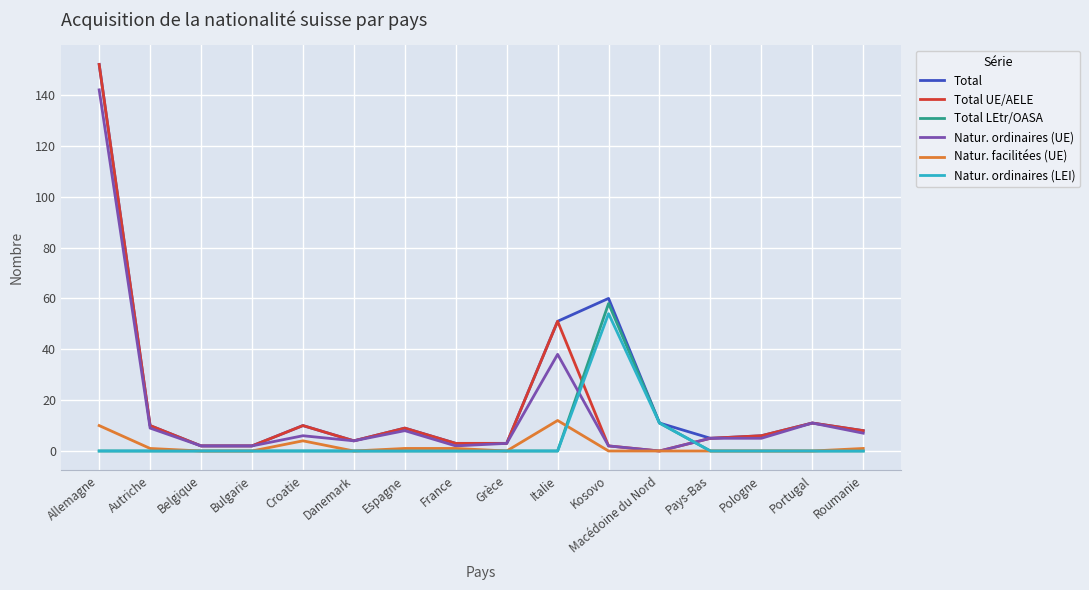

The value of Natur. ordinaires (LEI) at Grèce is 0. True or false?

True